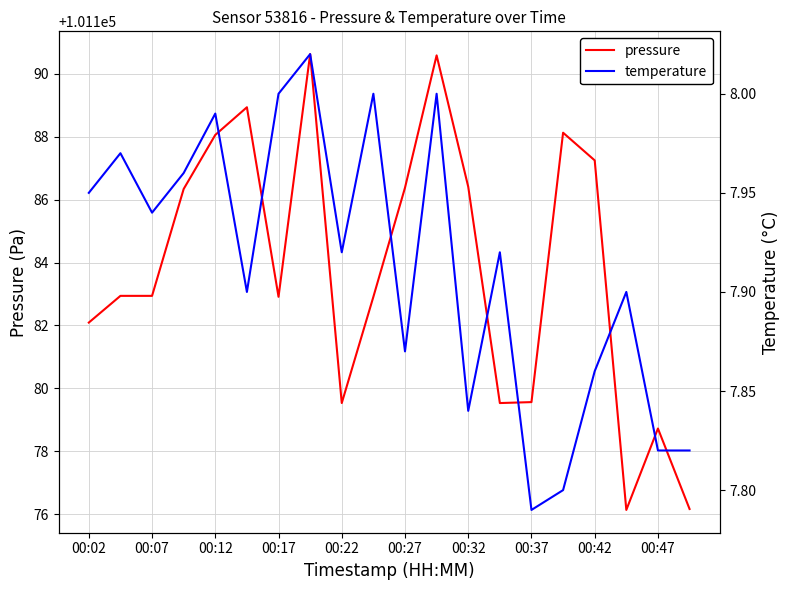

Is it true that pressure equals 101182.9 at 00:17?

True